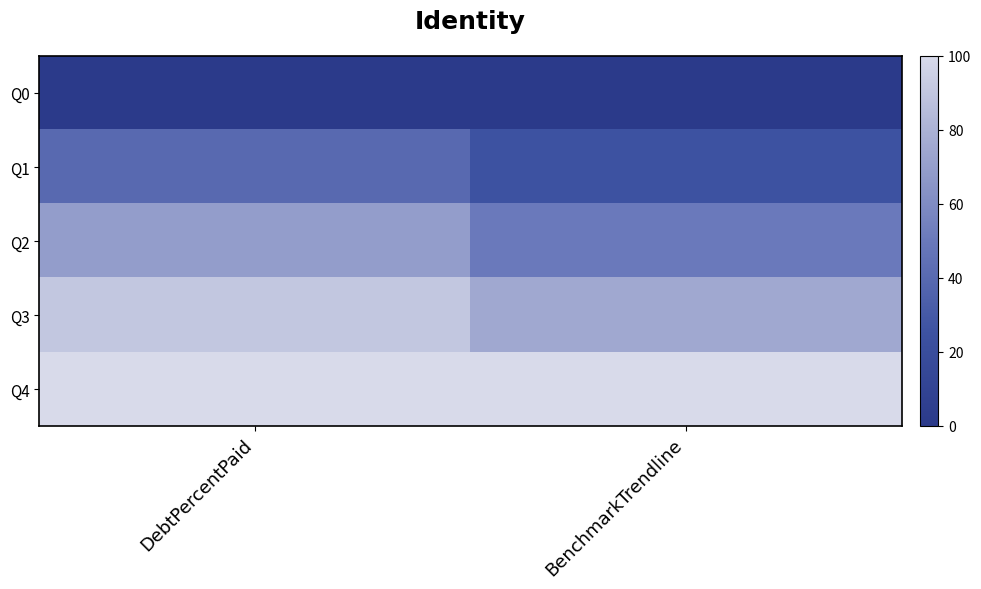

At which category is the sum across all series the highest?

DebtPercentPaid